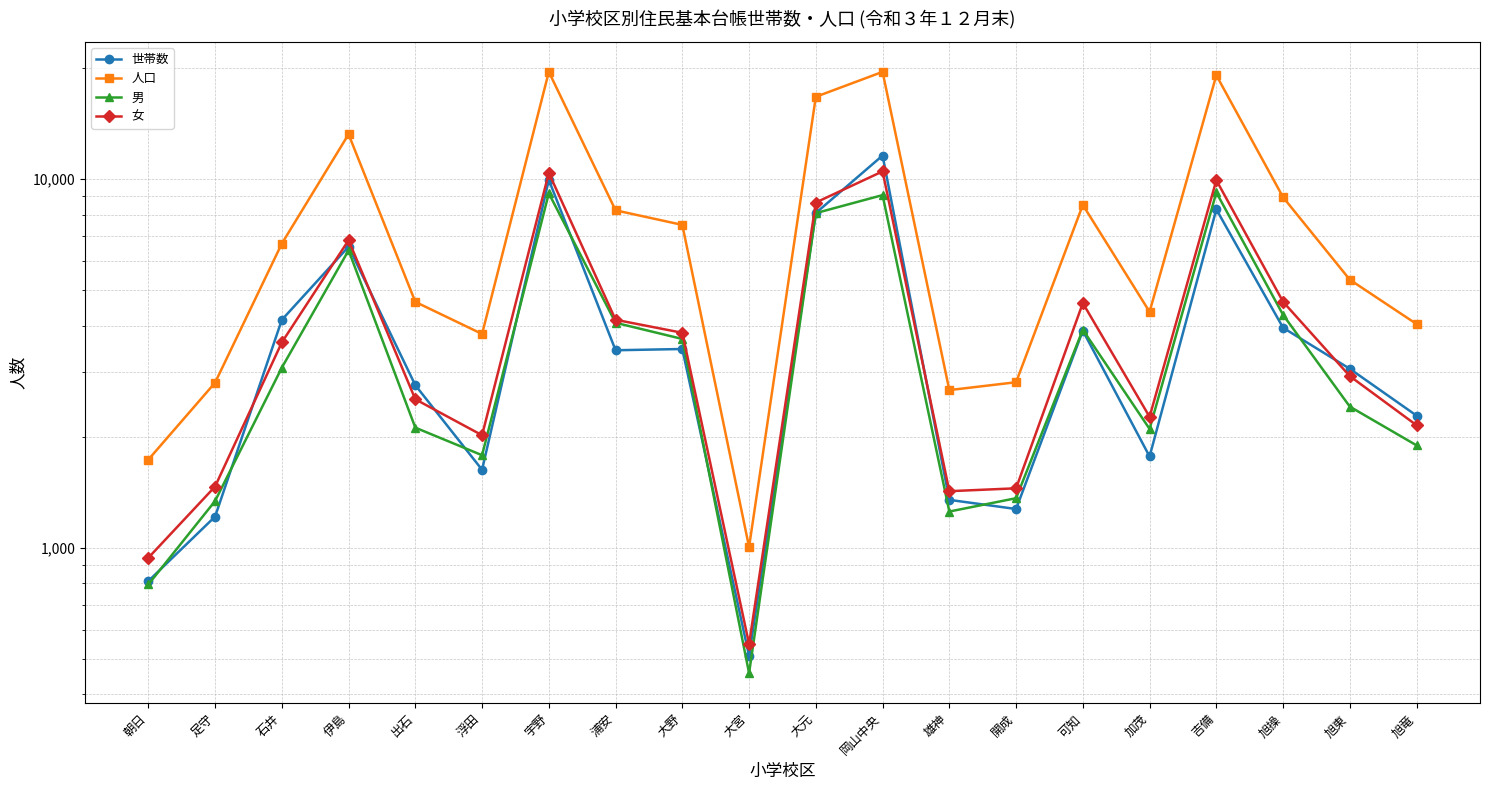

Reading left to right, what are all the values shown in this chart?

世帯数: 812	1215	4153	6560	2761	1628	9956	3435	3462	509	8097	11594	1349	1274	3882	1769	8284	3953	3059	2283
人口: 1734	2805	6688	13243	4647	3803	19559	8234	7517	1005	16736	19556	2678	2813	8517	4367	19142	8934	5337	4046
男: 795	1339	3081	6412	2118	1783	9157	4078	3686	457	8091	9055	1254	1363	3905	2101	9204	4285	2415	1896
女: 939	1466	3607	6831	2529	2020	10402	4156	3831	548	8645	10501	1424	1450	4612	2266	9938	4649	2922	2150